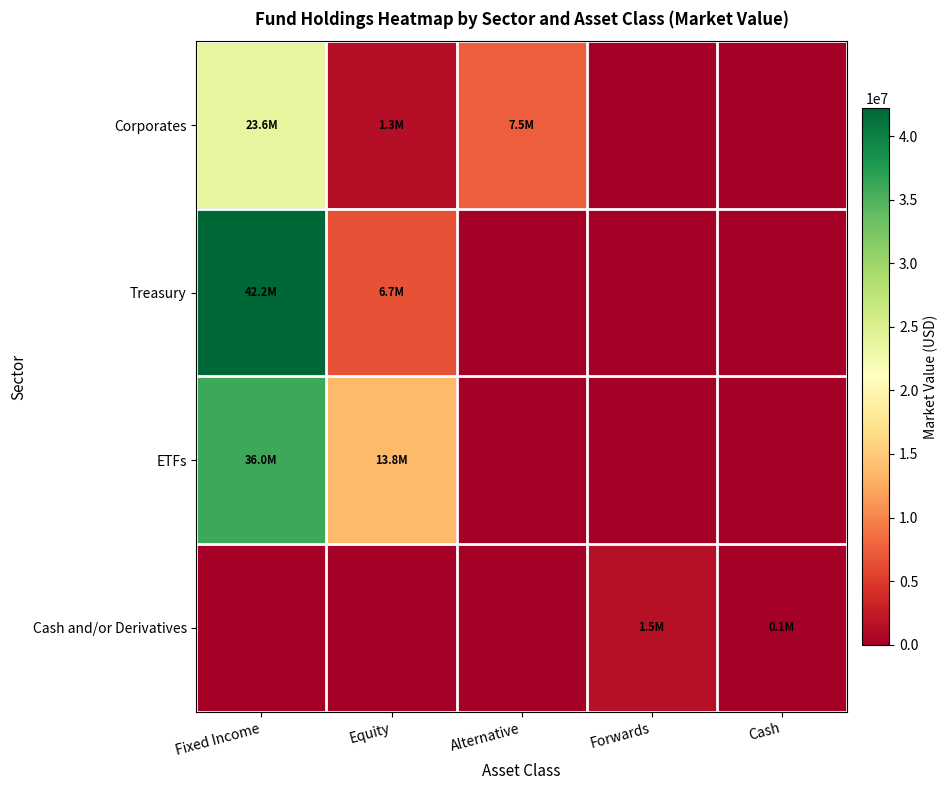

Which category has the lowest value across all series?

Forwards